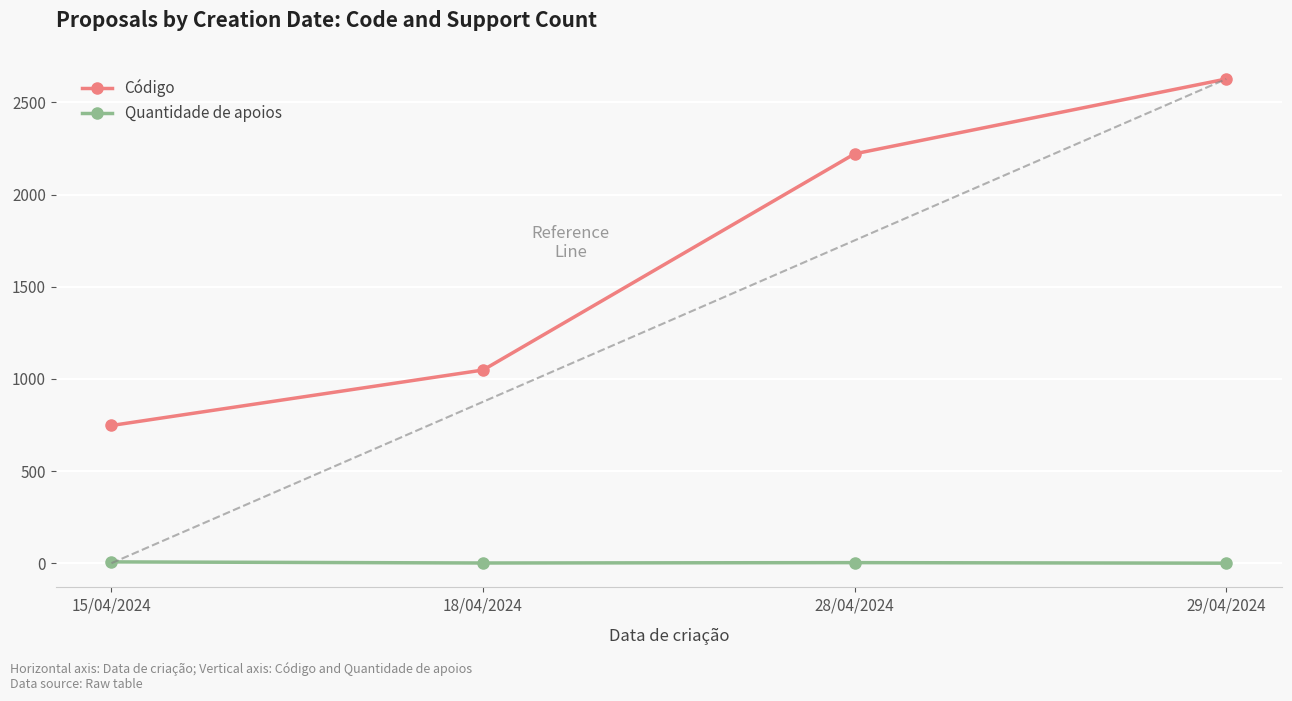

What is the value of the Quantidade de apoios point at the 1st from the left?

7